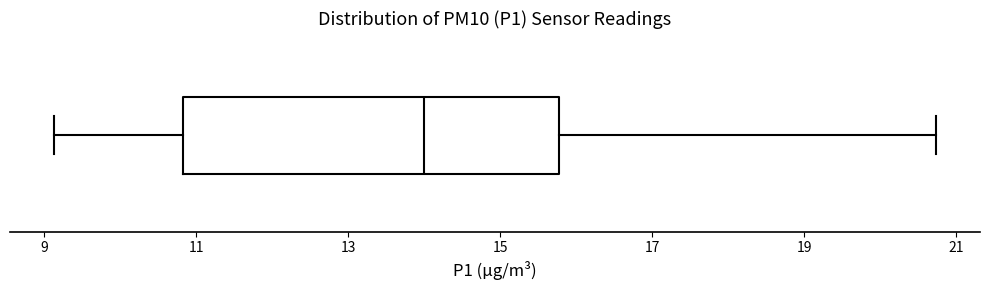

Read this box plot against the x-axis: the position of the median line, the range covered by the box, and the ends of both whiskers. The values are not printed on the chart, so give them approximately, as read against the axis.

median 14.0, box 10.8 to 15.8, whiskers 9.2 to 20.8